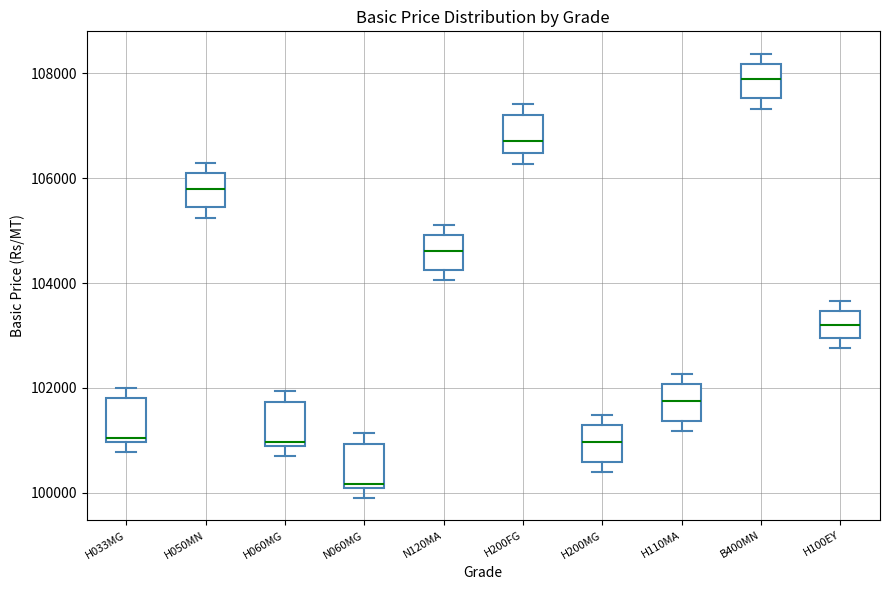

Reading left to right, read every box against the y-axis: the position of its median line, the range the box covers, and the ends of its whiskers. The values are not printed on the chart, so give them approximately, as read against the axis.

H033MG: median 101000 (just above the box's lower edge), box 101000 to 101800, whiskers 100800 to 102000
H050MN: median 105800, box 105400 to 106200, whiskers 105200 to 106200 (just above the box's upper edge)
H060MG: median 101000, box 100800 to 101800, whiskers 100800 (just below the box's lower edge) to 102000
N060MG: median 100200, box 100000 to 101000, whiskers 100000 (just below the box's lower edge) to 101200
N120MA: median 104600, box 104200 to 105000, whiskers 104000 to 105200
H200FG: median 106800, box 106400 to 107200, whiskers 106200 to 107400
H200MG: median 101000, box 100600 to 101200, whiskers 100400 to 101400
H110MA: median 101800, box 101400 to 102000, whiskers 101200 to 102200
B400MN: median 107800, box 107600 to 108200, whiskers 107400 to 108400
H100EY: median 103200, box 103000 to 103400, whiskers 102800 to 103600